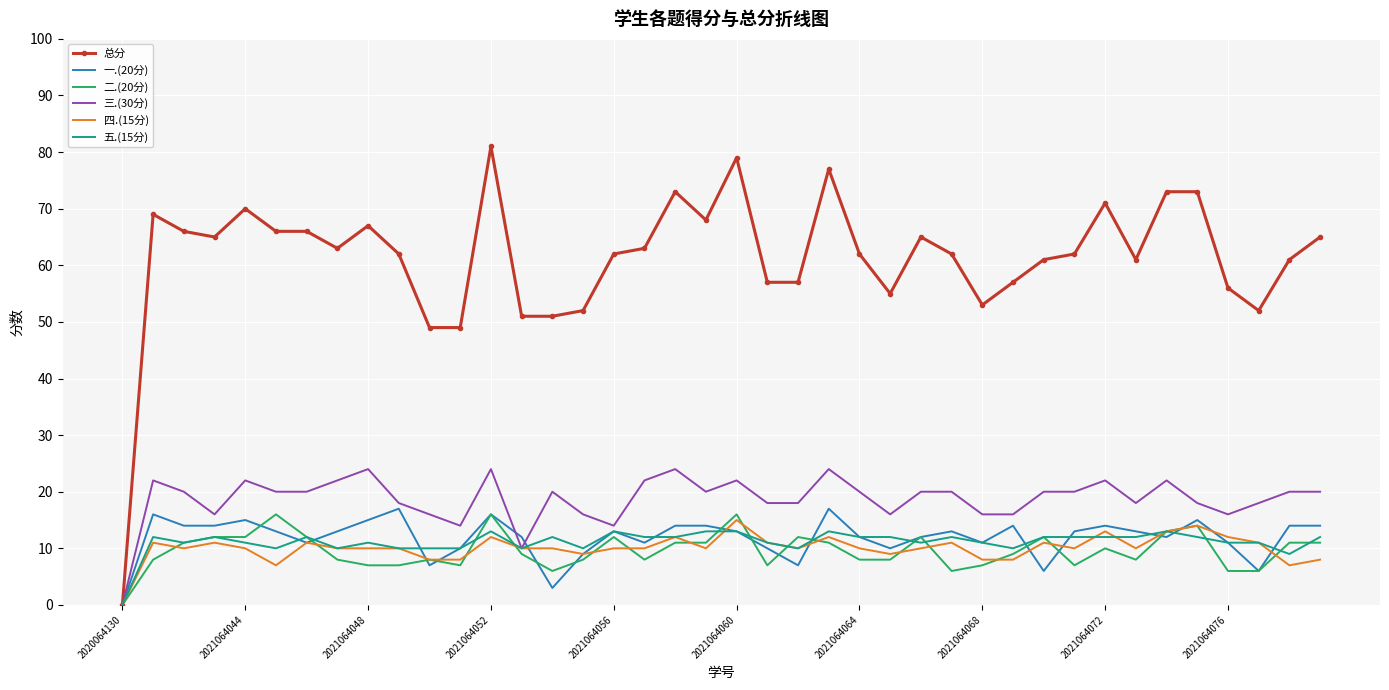

Reading right to left, what are all the values shown in this chart?

总分: 65	61	52	56	73	73	61	71	62	61	57	53	62	65	55	62	77	57	57	79	68	73	63	62	52	51	51	81	49	49	62	67	63	66	66	70	65	66	69	0
一.(20分): 14	14	6	11	15	12	13	14	13	6	14	11	13	12	10	12	17	7	10	13	14	14	11	13	9	3	12	16	10	7	17	15	13	11	13	15	14	14	16	0
二.(20分): 11	11	6	6	14	13	8	10	7	12	9	7	6	12	8	8	11	12	7	16	11	11	8	12	8	6	9	16	7	8	7	7	8	12	16	12	12	11	8	0
三.(30分): 20	20	18	16	18	22	18	22	20	20	16	16	20	20	16	20	24	18	18	22	20	24	22	14	16	20	10	24	14	16	18	24	22	20	20	22	16	20	22	0
四.(15分): 8	7	11	12	14	13	10	13	10	11	8	8	11	10	9	10	12	10	11	15	10	12	10	10	9	10	10	12	8	8	10	10	10	11	7	10	11	10	11	0
五.(15分): 12	9	11	11	12	13	12	12	12	12	10	11	12	11	12	12	13	10	11	13	13	12	12	13	10	12	10	13	10	10	10	11	10	12	10	11	12	11	12	0